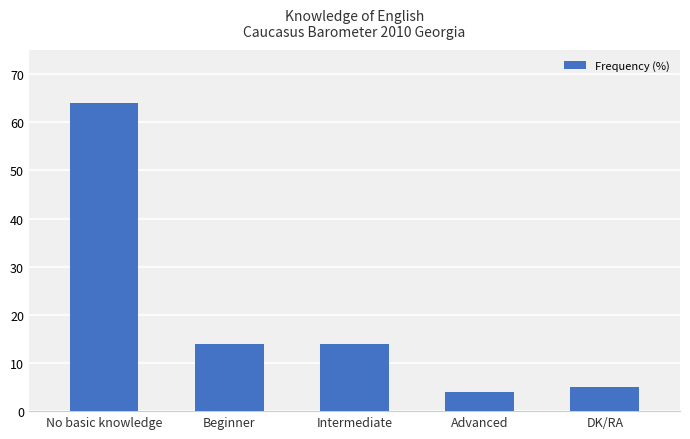

What is the value of the 2nd bar from the left?

14